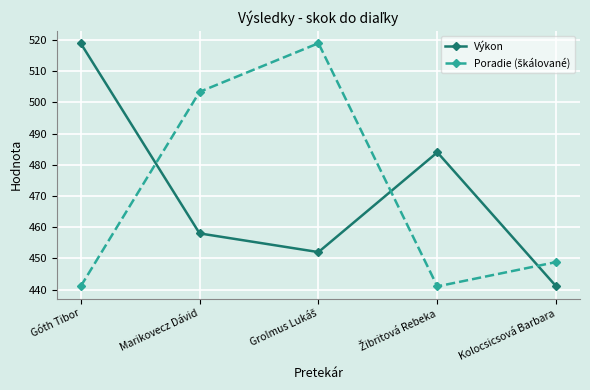

What is the maximum value shown in the chart?

519.0